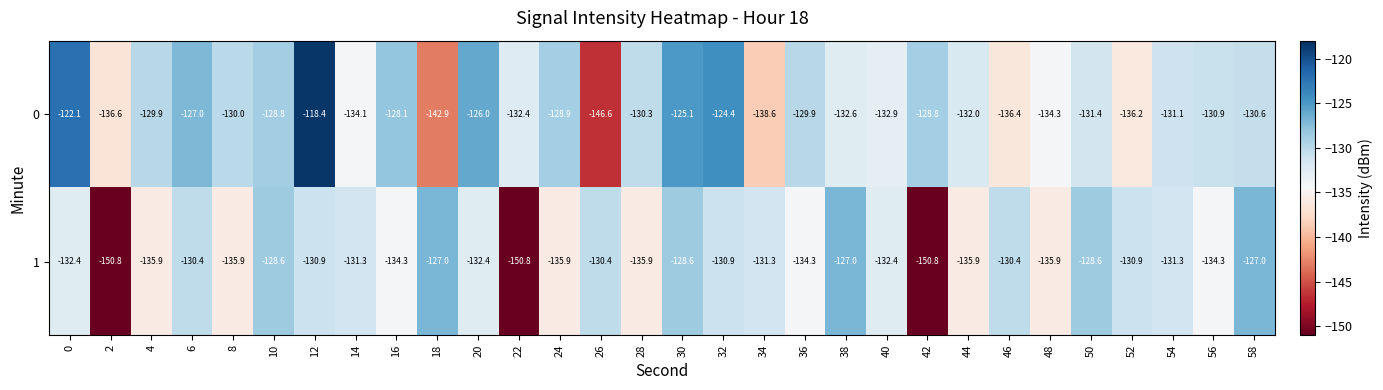

What is the difference between the highest and lowest values at 2?

14.2